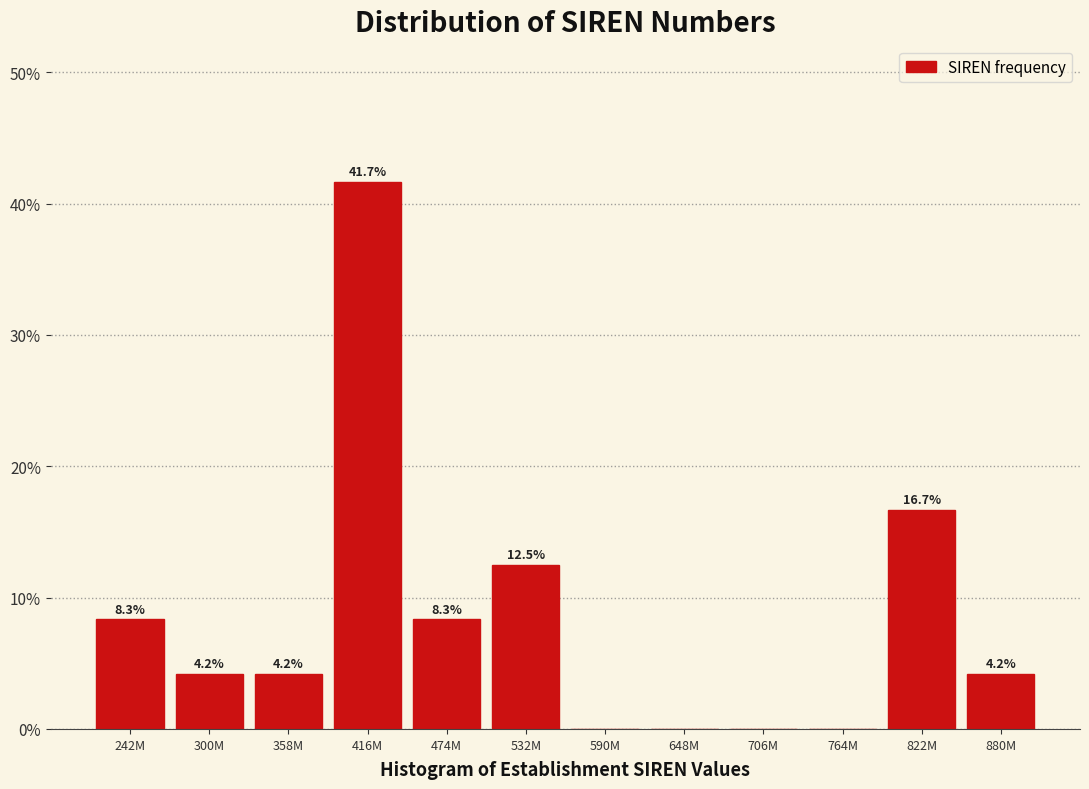

Reading left to right, list all the values displayed in this chart.

242M=8.3	300M=4.2	358M=4.2	416M=41.7	474M=8.3	532M=12.5	590M=0.0	648M=0.0	706M=0.0	764M=0.0	822M=16.7	880M=4.2